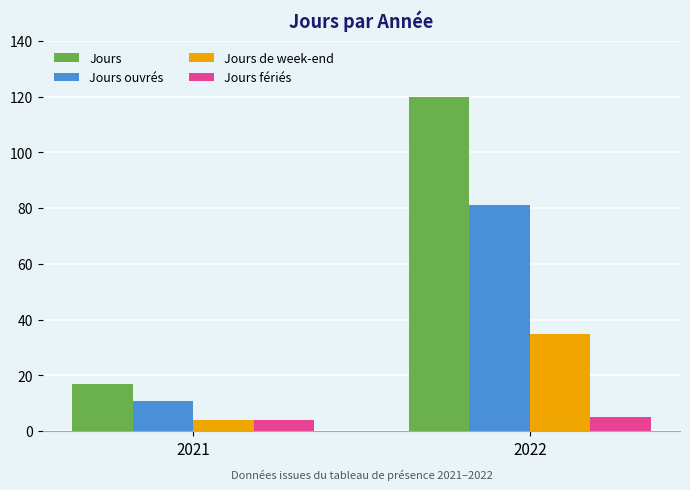

Reading left to right, transcribe all the data shown in this chart.

Jours: 17	120
Jours ouvrés: 11	81
Jours de week-end: 4	35
Jours fériés: 4	5